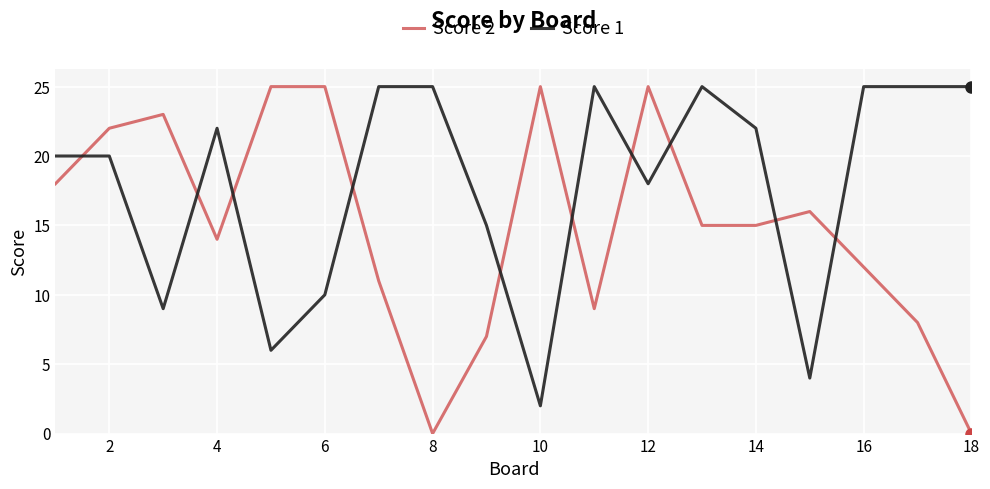

What is the lowest value of the Score 1 series?

2